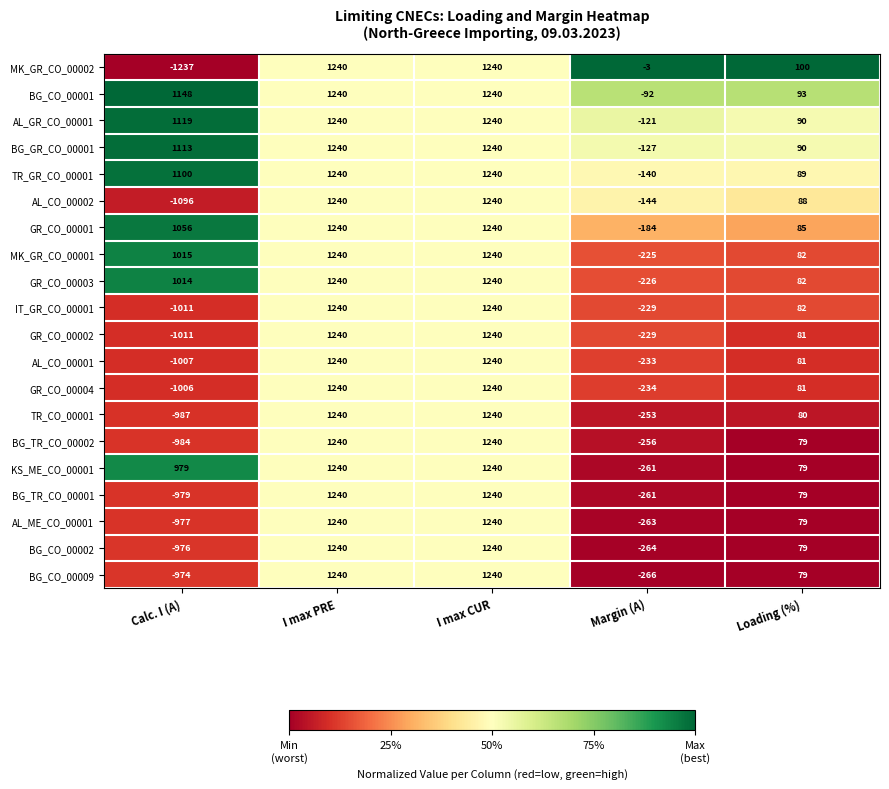

What is the greatest value displayed?

1240